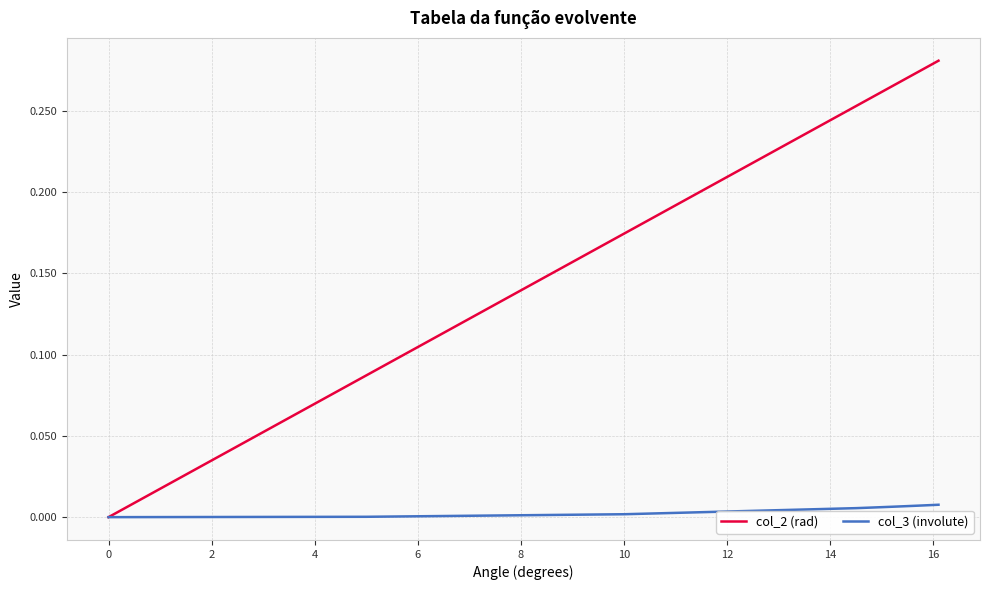

Which series has the largest range (max minus min)?

col_2 (rad)